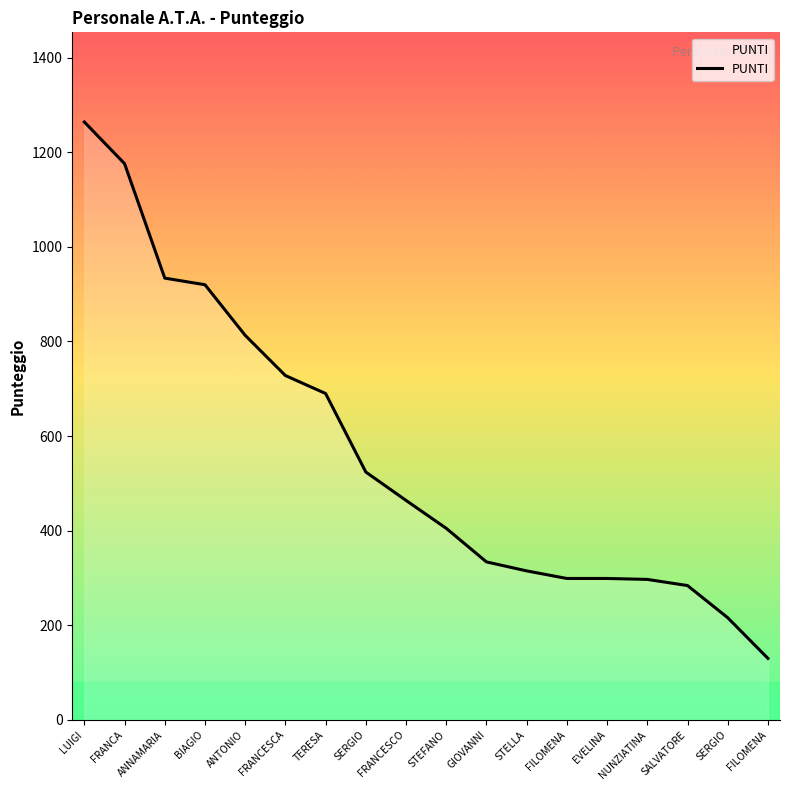

At which label does the data first exceed 464?

LUIGI